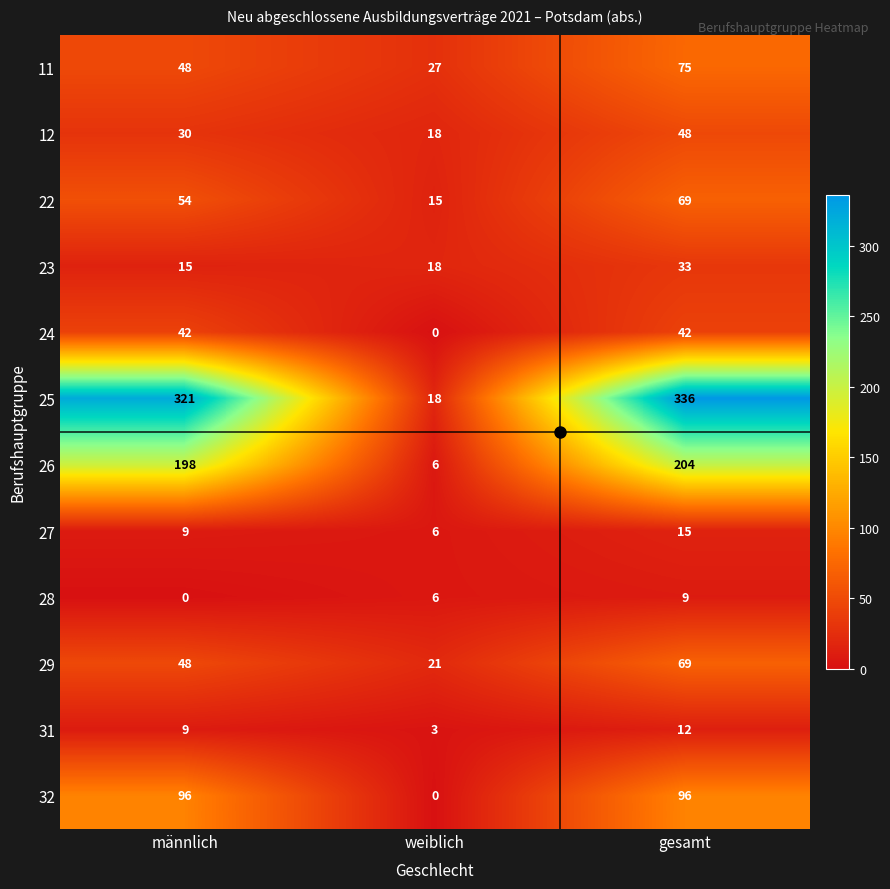

What is the highest value of the 28 series?

9